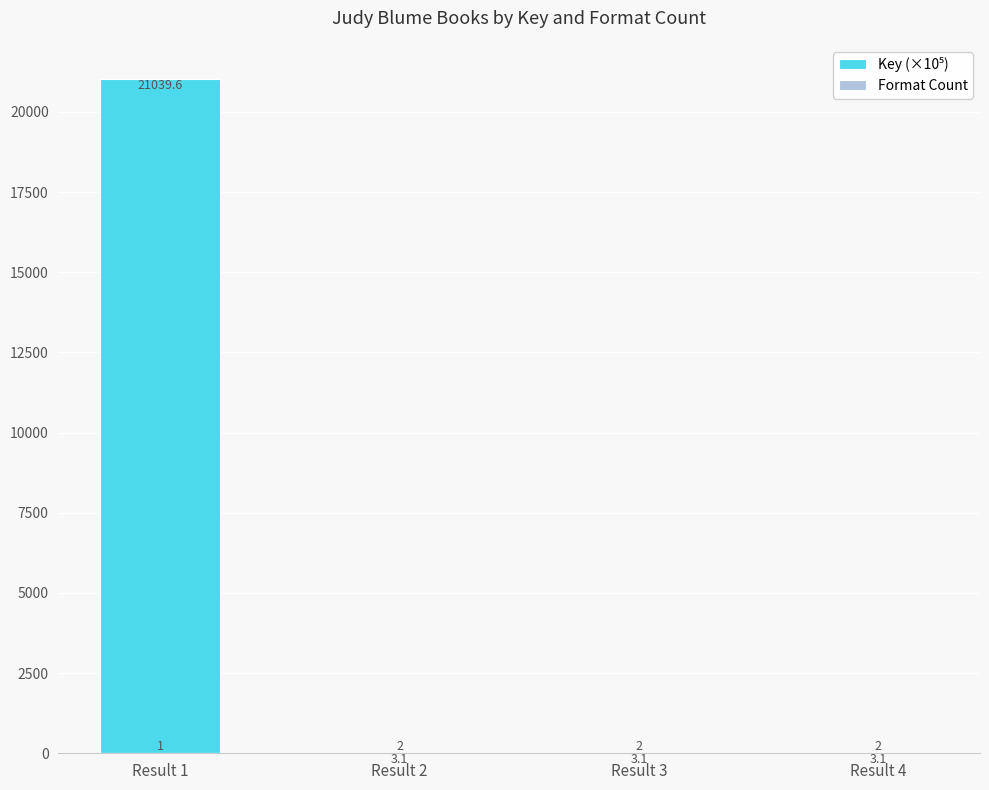

True or false: Key (×10⁵) has a value of 3.1 at Result 2.

True